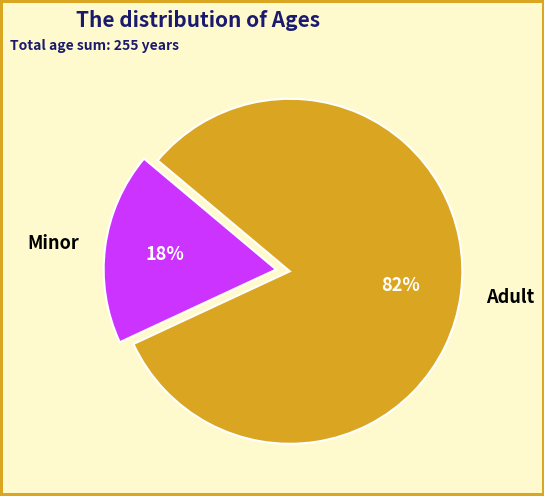

Rank the categories by value from lowest to highest.

Minor, Adult